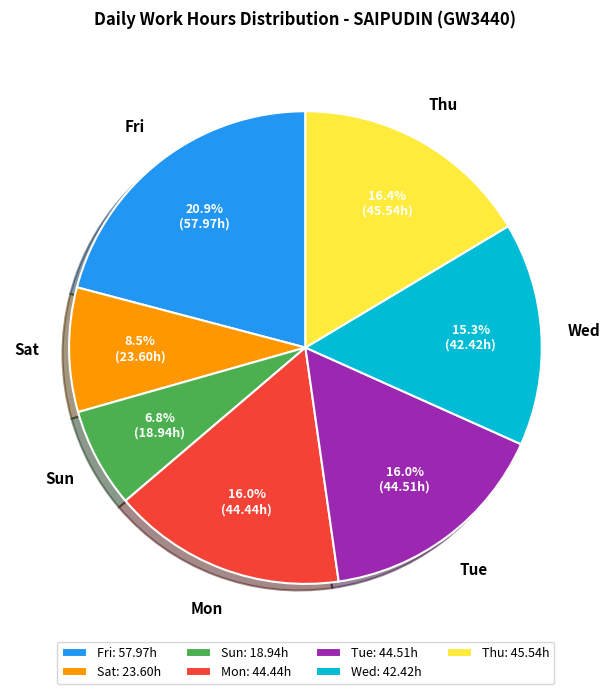

Is there a majority slice in this chart?

No